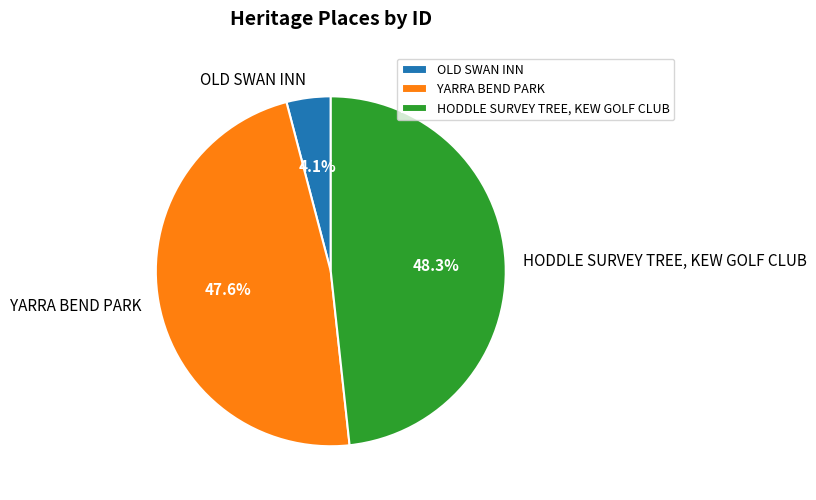

True or false: HODDLE SURVEY TREE, KEW GOLF CLUB accounts for 48% of the total.

True